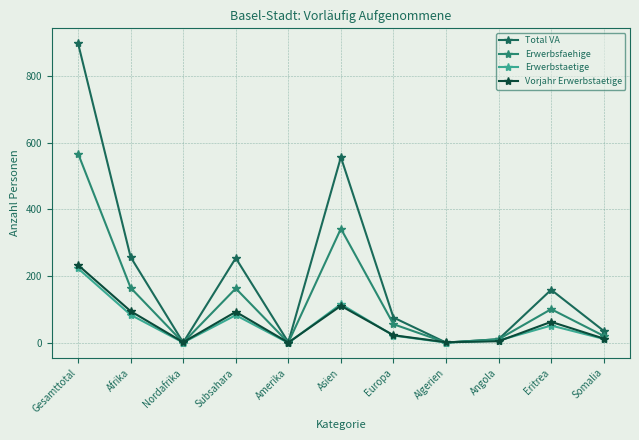

What is the label of the 4th point from the left?

Subsahara